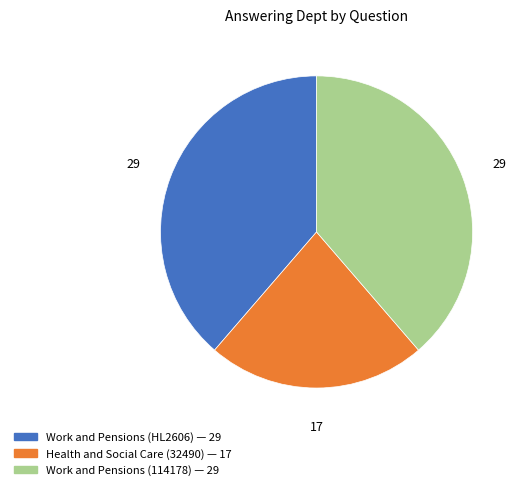

How many slices are in this pie chart?

3